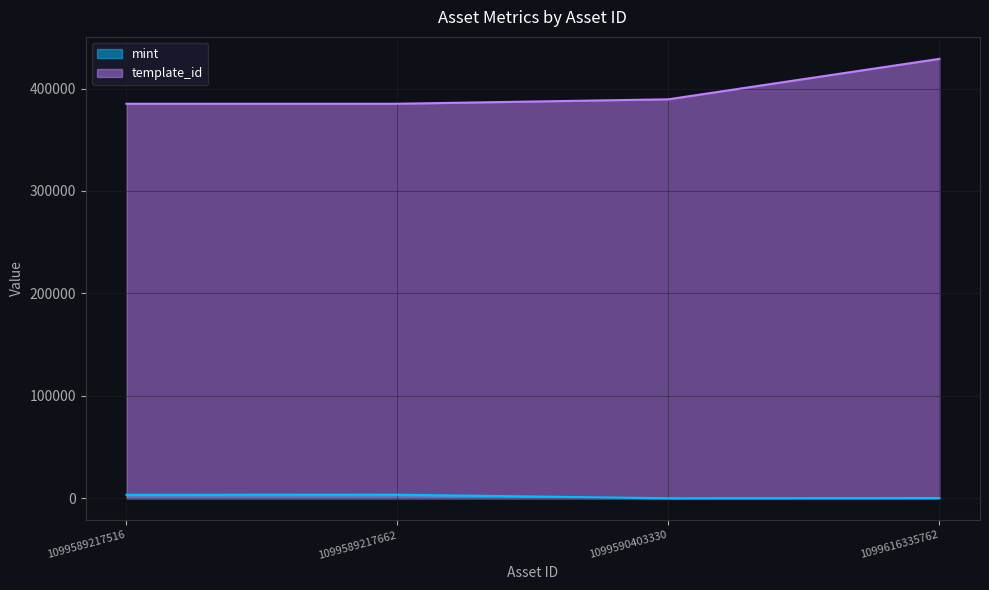

What are all the series names shown in the legend?

mint, template_id